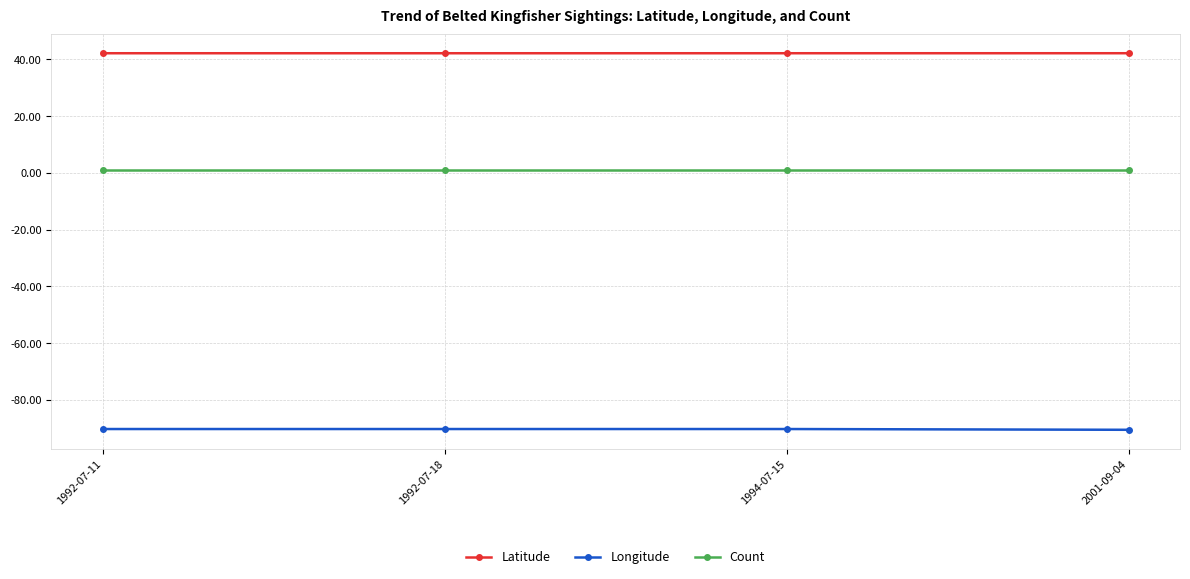

What is the average value of the Longitude series?

-90.4